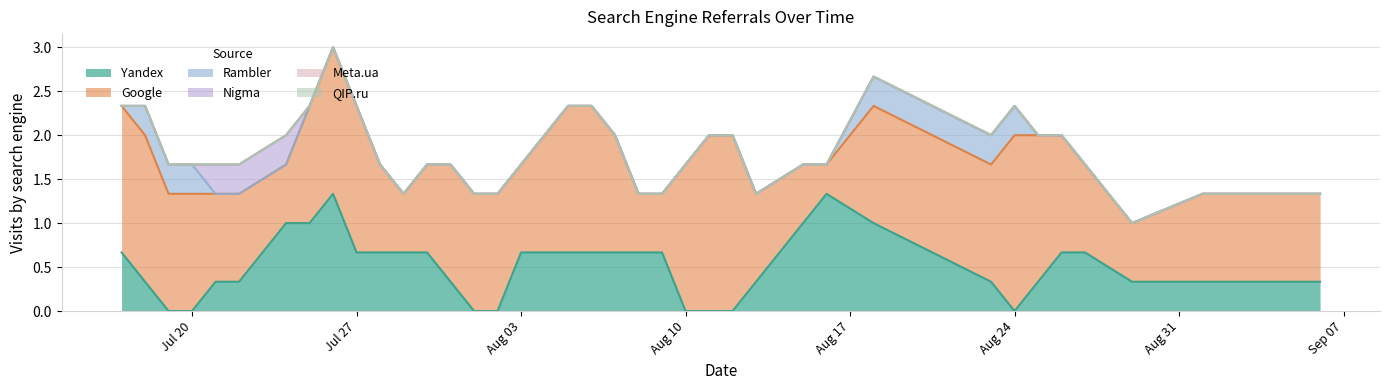

Does the chart display data point markers on the line(s)?

No